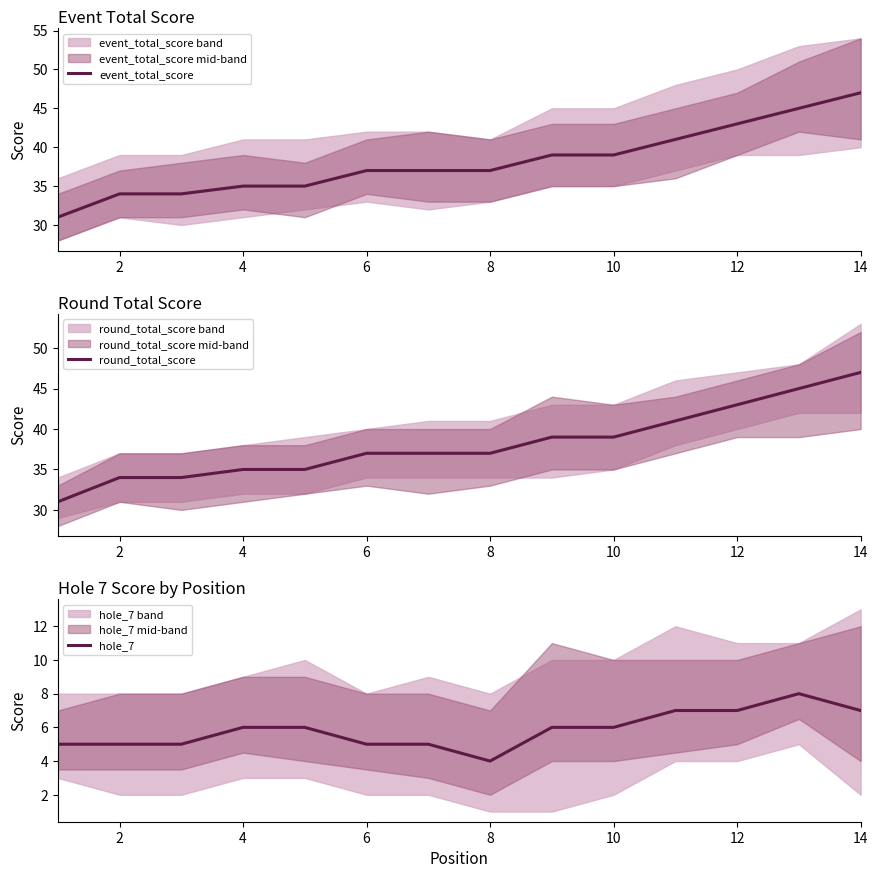

The round_total_score series shows 37 at 8. True or false?

True